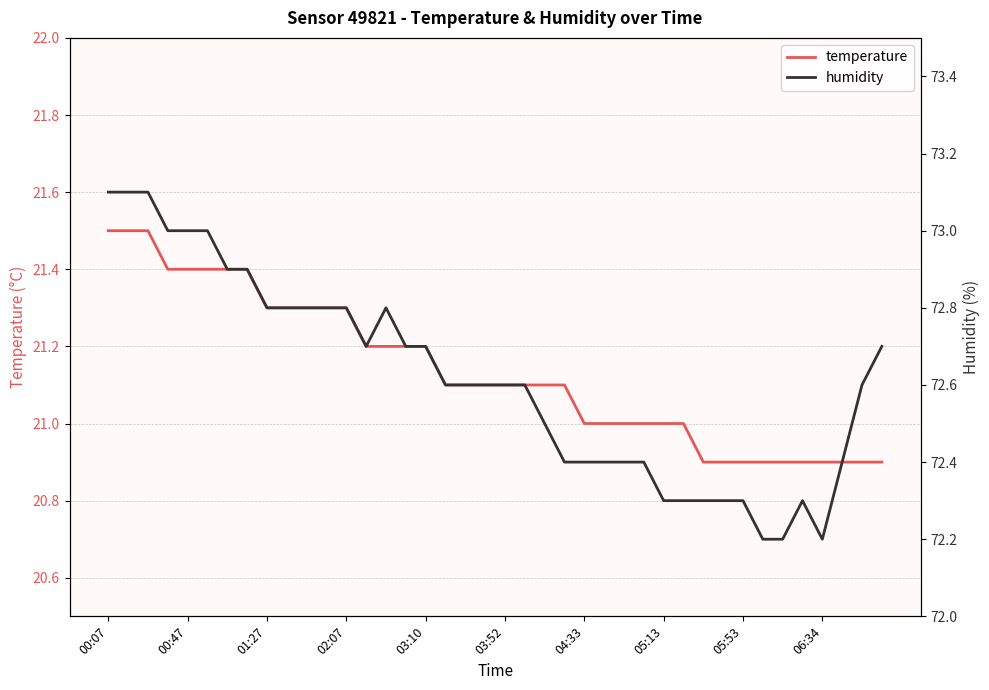

Count the humidity values in the range 72 to 73.

37